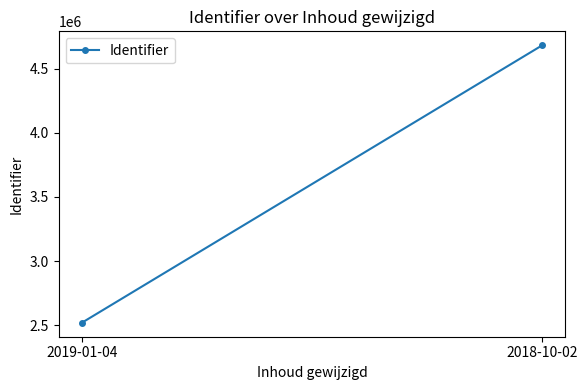

At which category does the chart reach its peak across all series?

2018-10-02